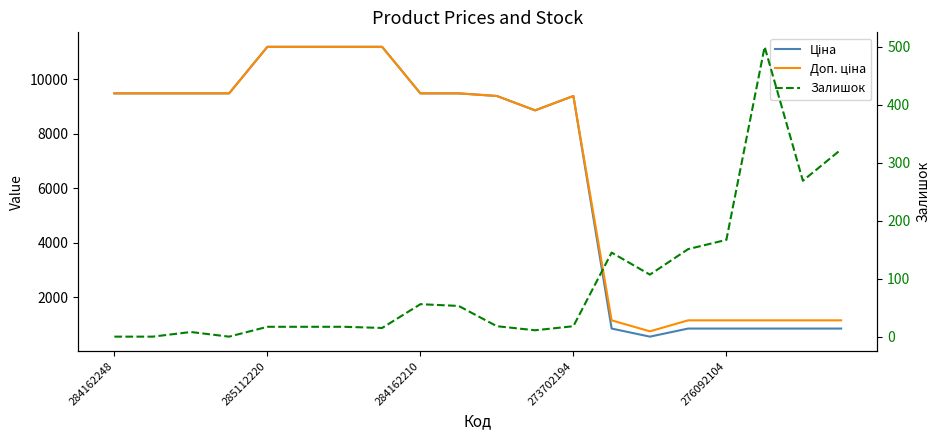

What are all the series names shown in the legend?

Ціна, Доп. ціна, Залишок